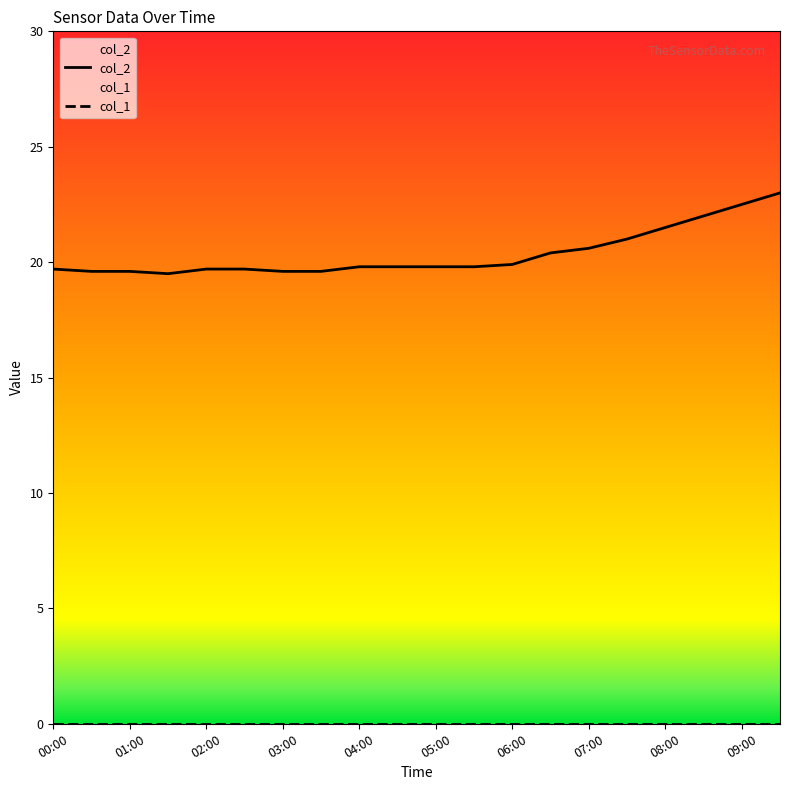

What position from the right is 00:30?

19